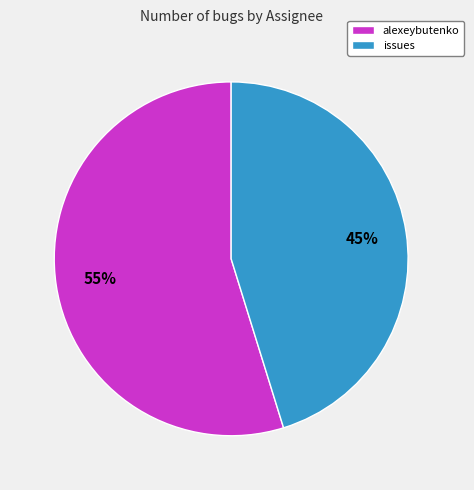

Does alexeybutenko account for over 50% of the chart?

Yes